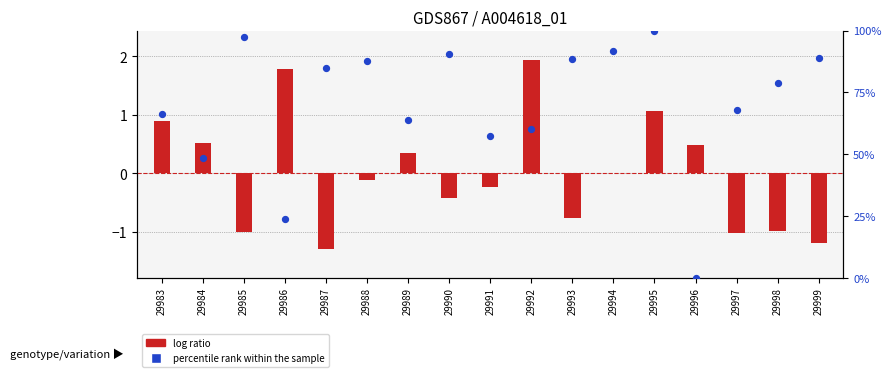

What are all the series names shown in the legend?

log ratio, percentile rank within the sample